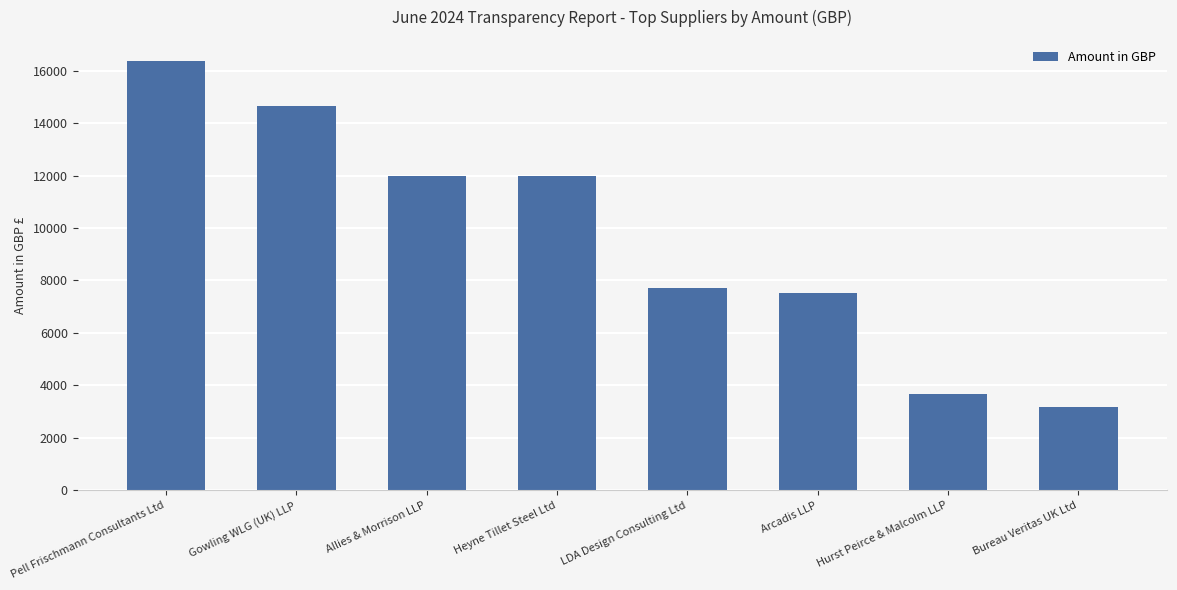

Is it true that the value at Pell Frischmann Consultants Ltd is 4034.0?

False